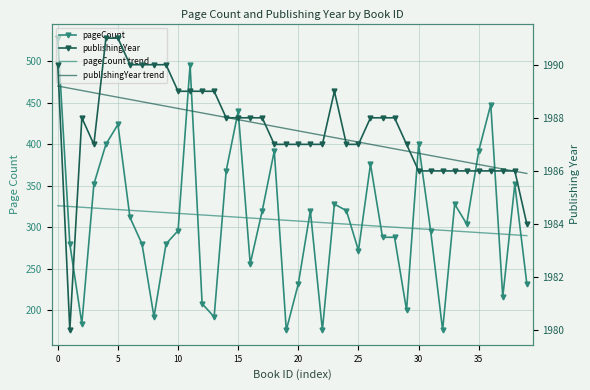

The value of publishingYear trend at 37 is 1986.1. True or false?

True